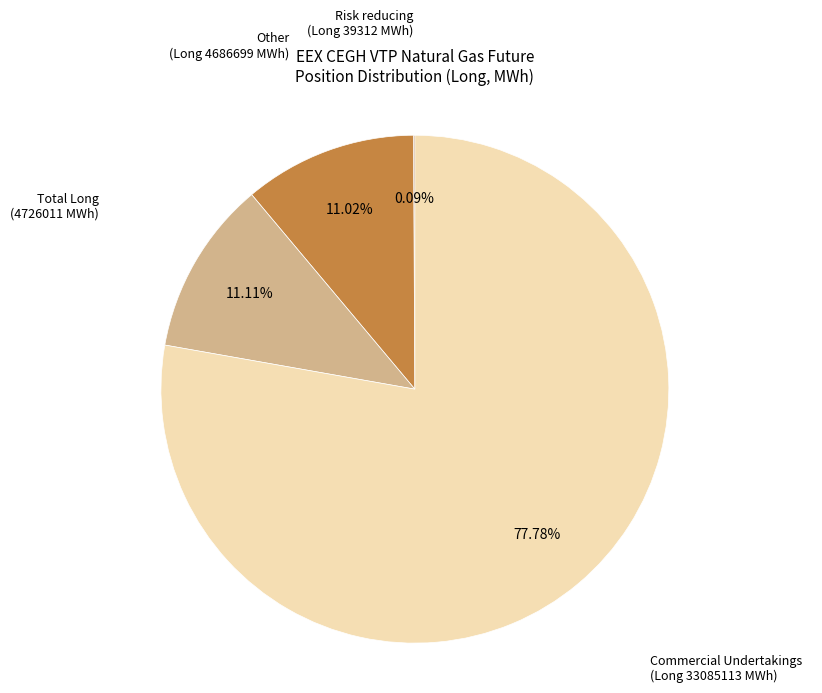

Does Commercial Undertakings (Long 33085113 MWh) account for over 50% of the chart?

Yes